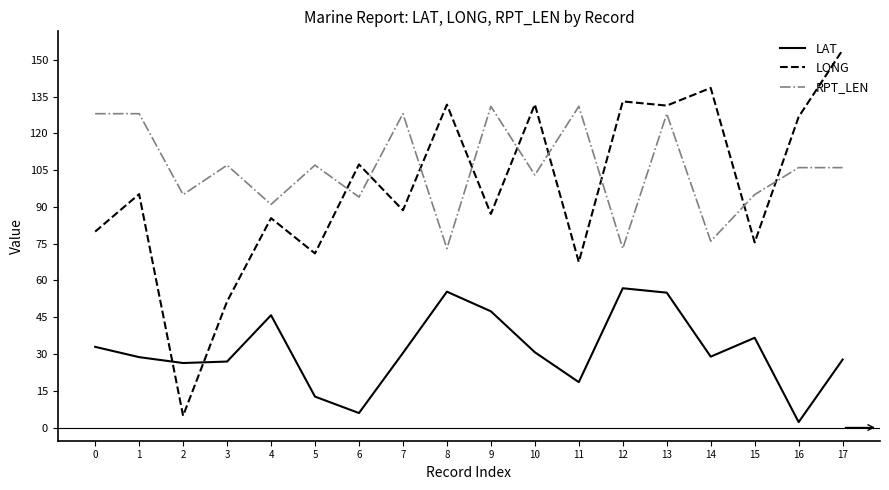

How many times do RPT_LEN and LONG cross each other?

9